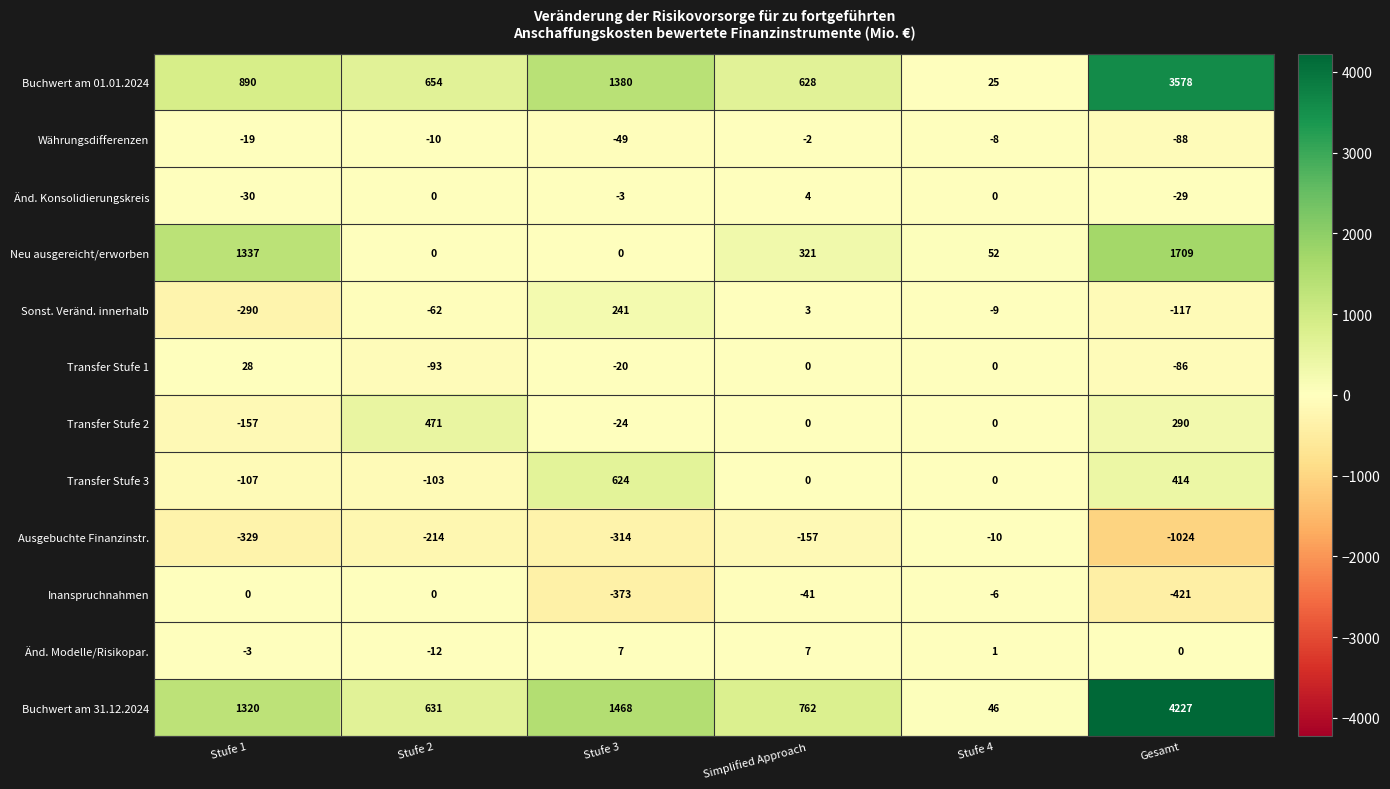

What is the approximate value of Transfer Stufe 2 at Stufe 3, to the nearest 10?

-20